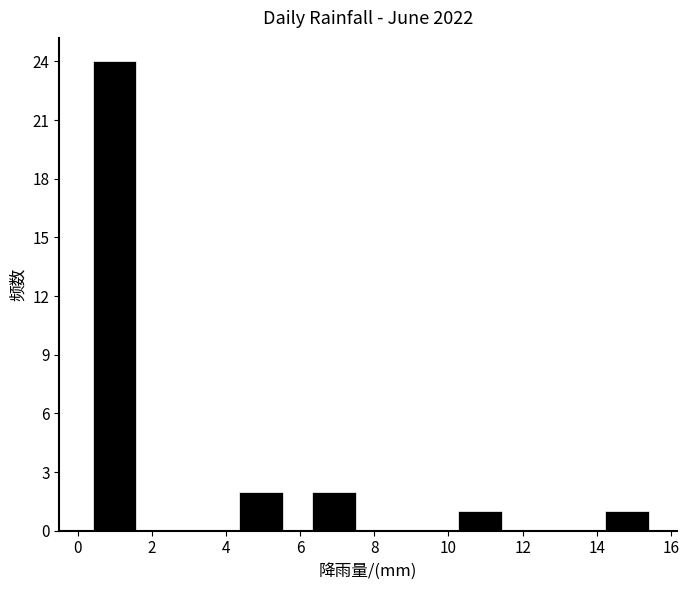

Reading left to right, transcribe this chart: for each bar, give the range it covers on the x-axis and its height. Neither the bar edges nor the heights are printed on the chart, so give them approximately, as read against the axes.

0.0 to 2.0: 24
2.0 to 4.0: 0
4.0 to 6.0: 2
6.0 to 8.0: 2
8.0 to 9.8: 0
9.8 to 11.8: 1
11.8 to 13.8: 0
13.8 to 15.8: 1